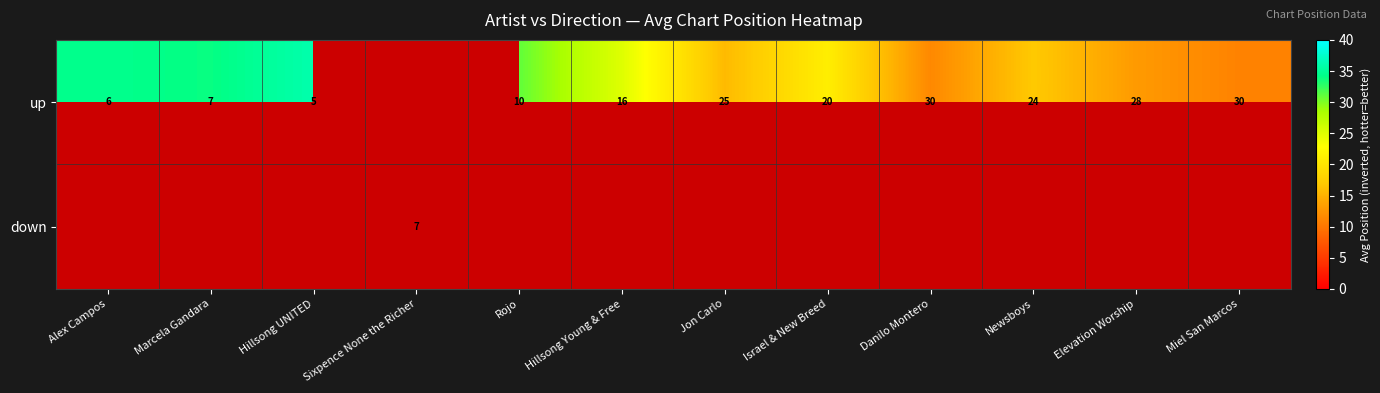

What is the sum of the up values at Hillsong Young & Free and Jon Carlo?

41.0